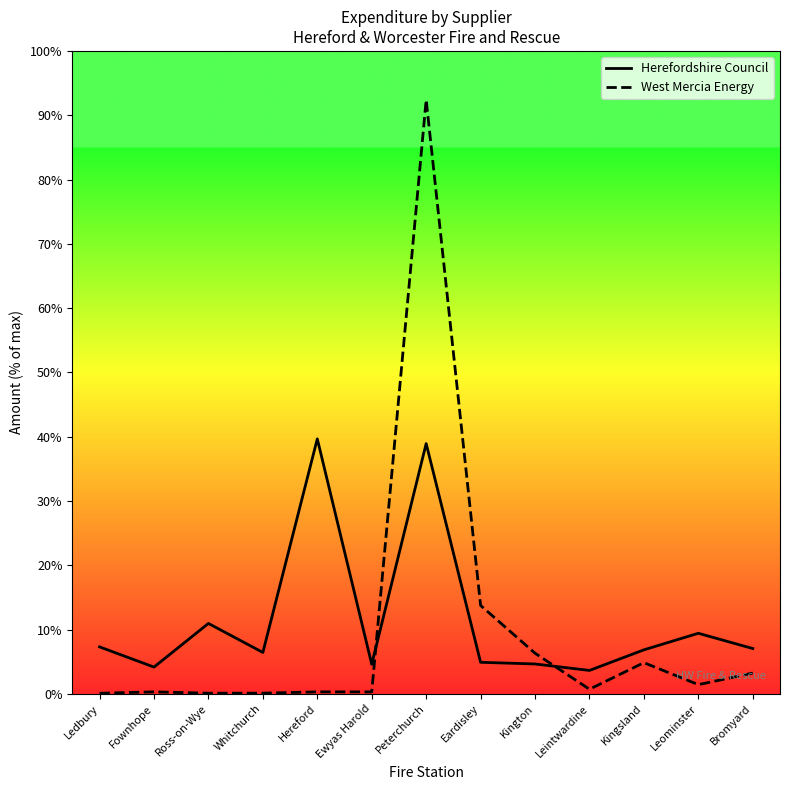

What is the value of the West Mercia Energy point at the 6th from the left?

0.3